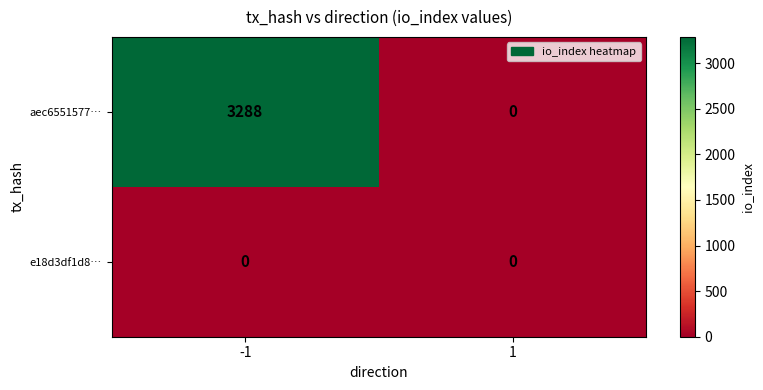

Between -1 and 1, which series saw the biggest shift?

aec6551577…